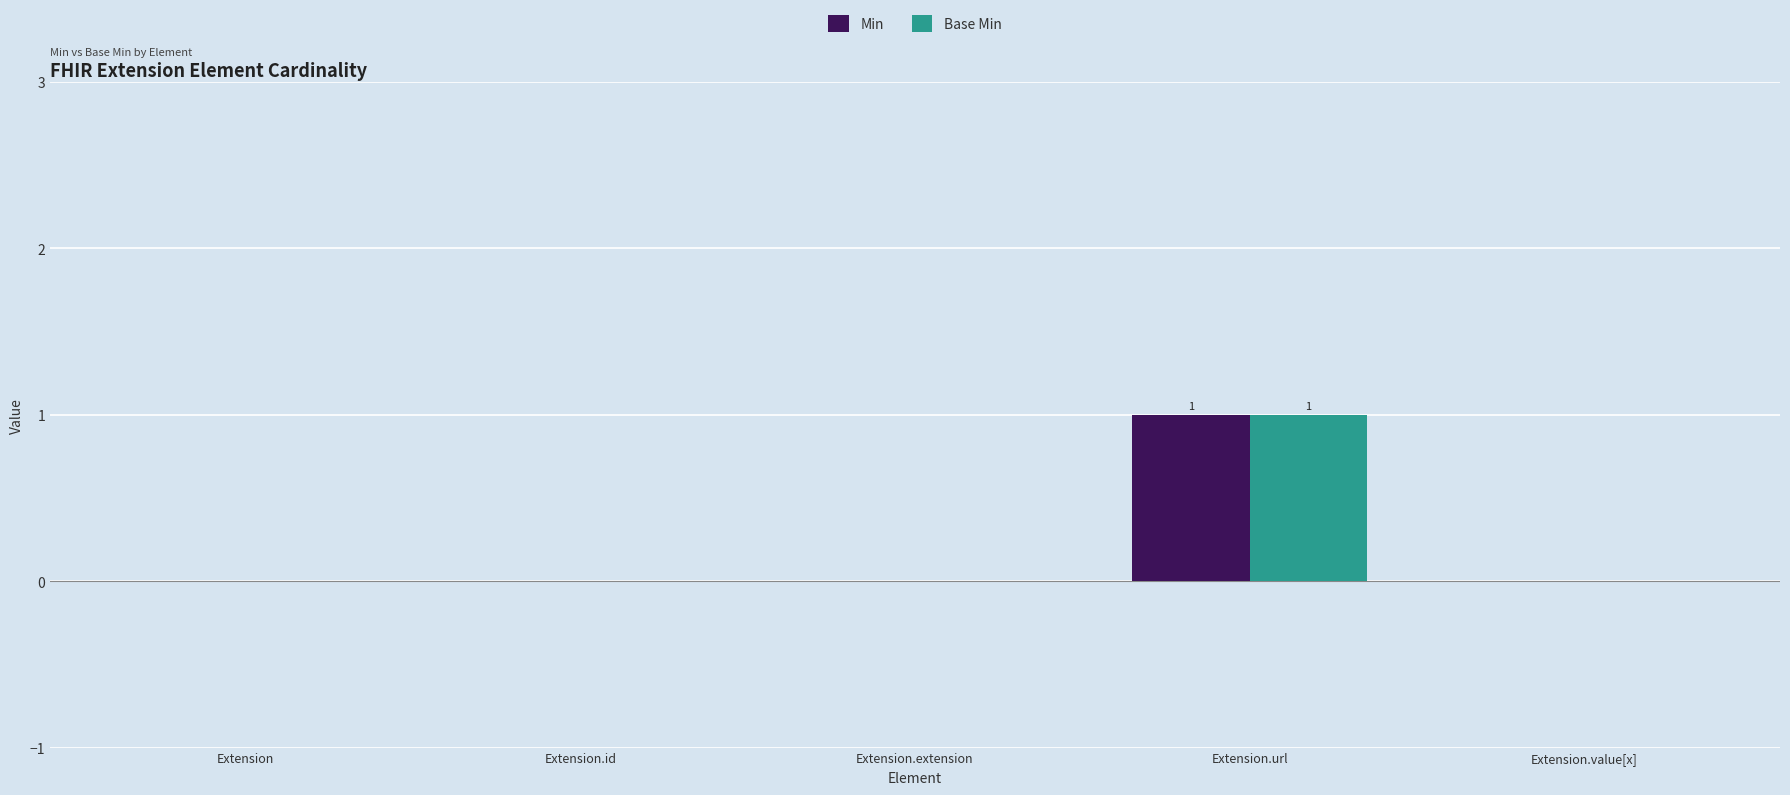

At which category is the sum across all series the highest?

Extension.url